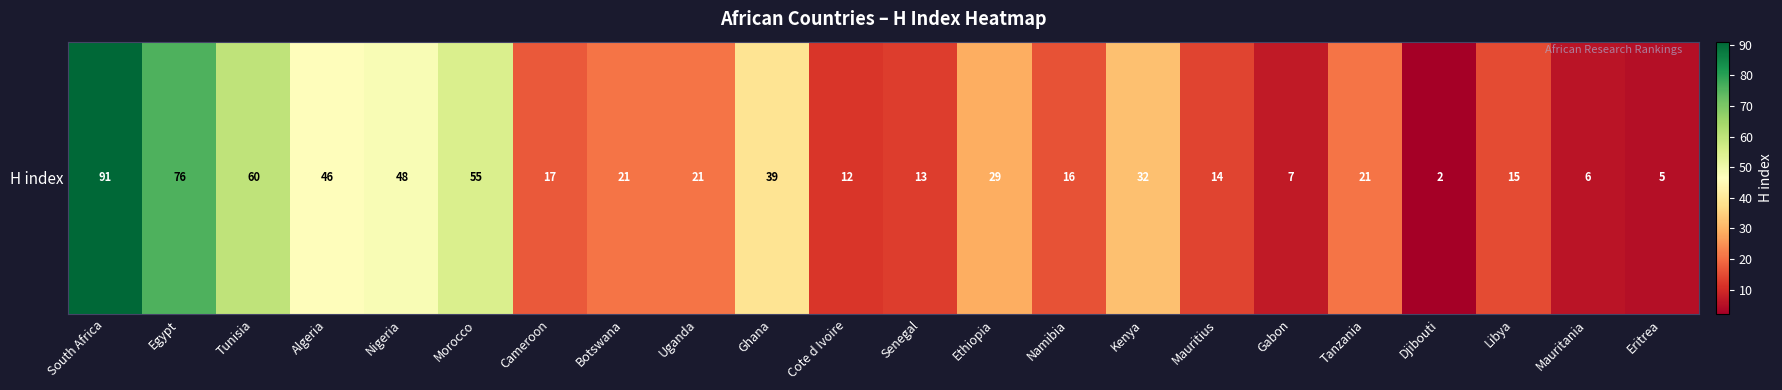

How many data points are less than 21?

10